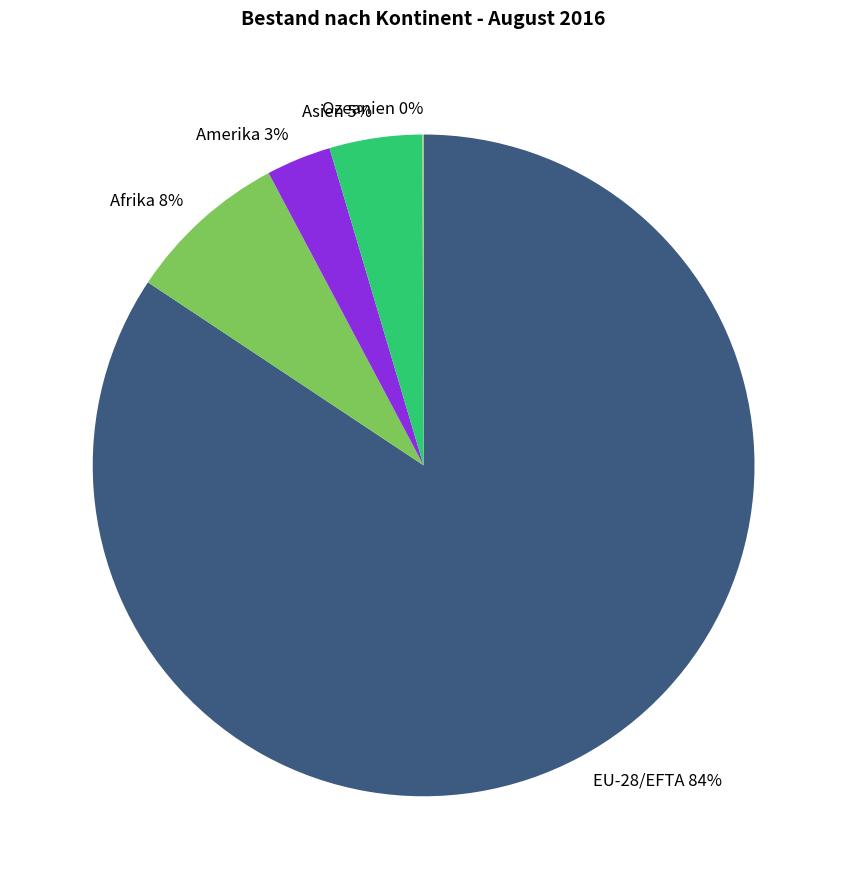

Which has a higher value, EU-28/EFTA or Asien?

EU-28/EFTA